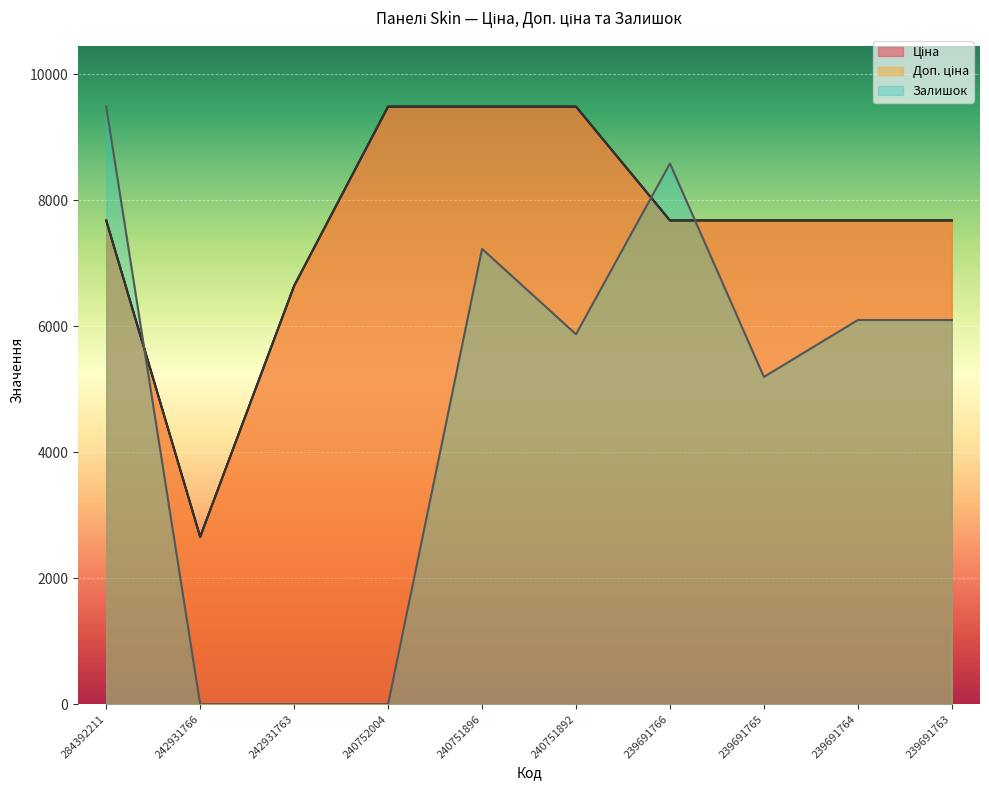

Reading right to left, extract all data points from this chart.

Ціна: 7680.9	7680.9	7680.9	7680.9	9488.2	9488.2	9488.2	6641.8	2656.7	7680.9
Доп. ціна: 7680.9	7680.9	7680.9	7680.9	9488.2	9488.2	9488.2	6641.8	2657.0	7680.9
Залишок: 6099.6	6099.6	5195.9	8584.6	5873.7	7229.1	0.0	0.0	0.0	9488.2